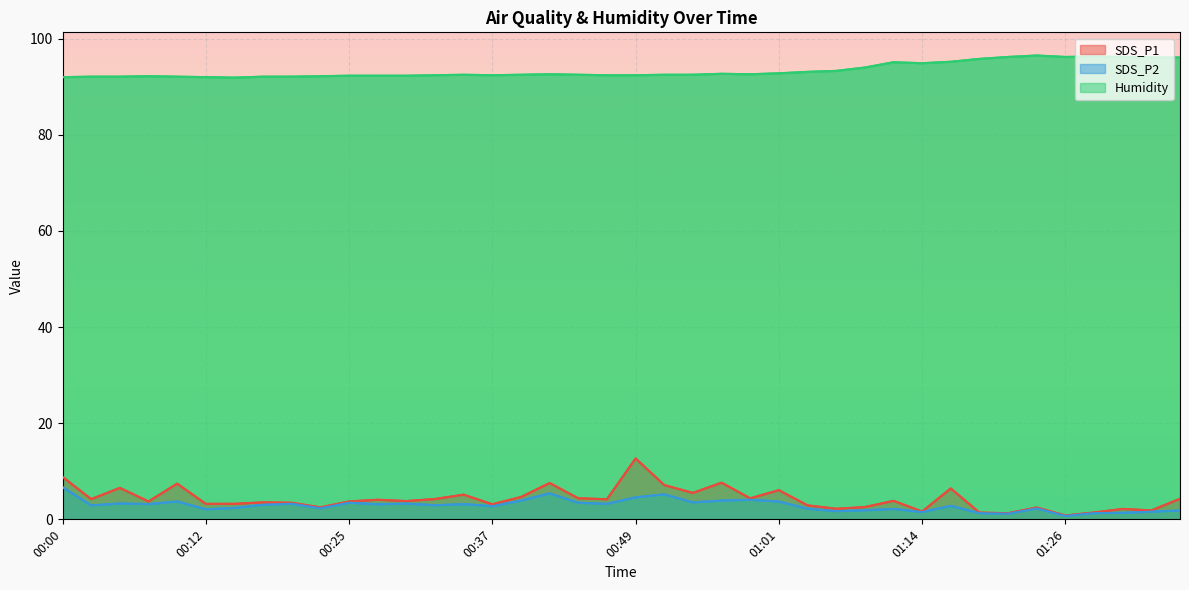

What position from the left is 00:56?

24